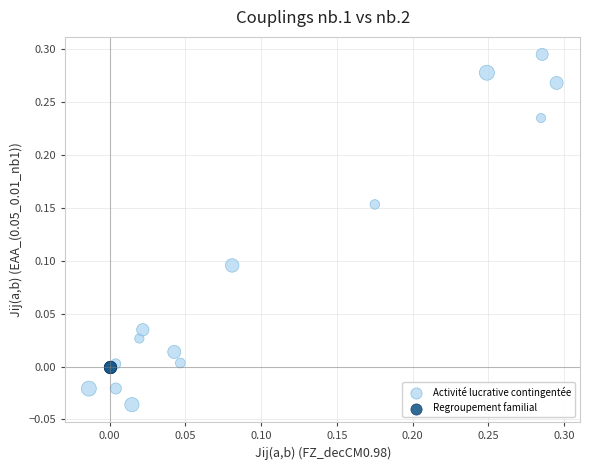

Which series reaches the minimum Y coordinate?

Activité lucrative contingentée